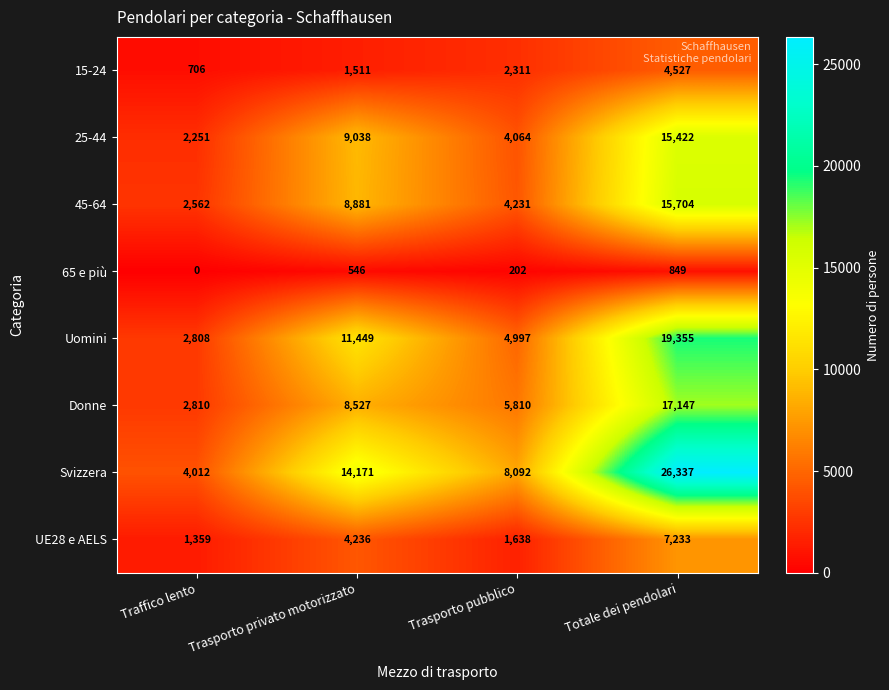

Rank the series by their maximum value, from lowest to highest.

65 e più, 15-24, UE28 e AELS, 25-44, 45-64, Donne, Uomini, Svizzera